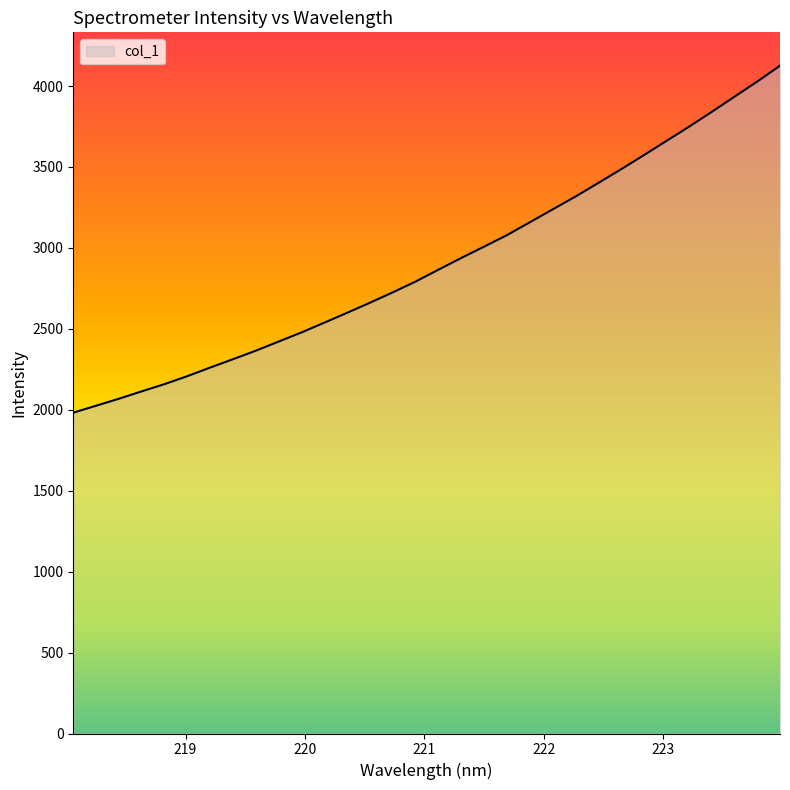

What is the difference between the maximum and minimum values?

2143.4